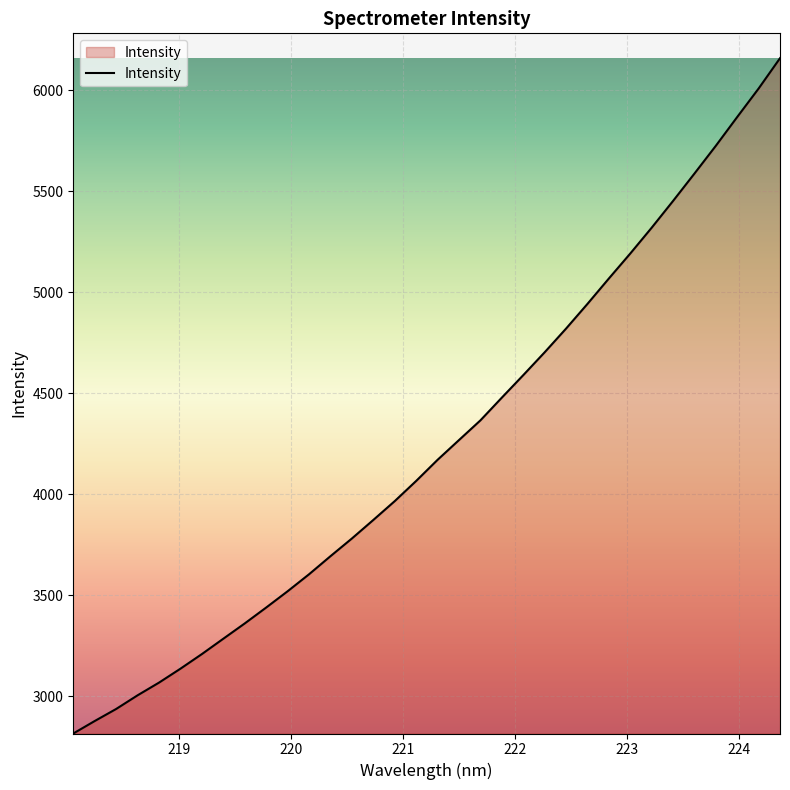

What is the greatest value displayed?

6159.7